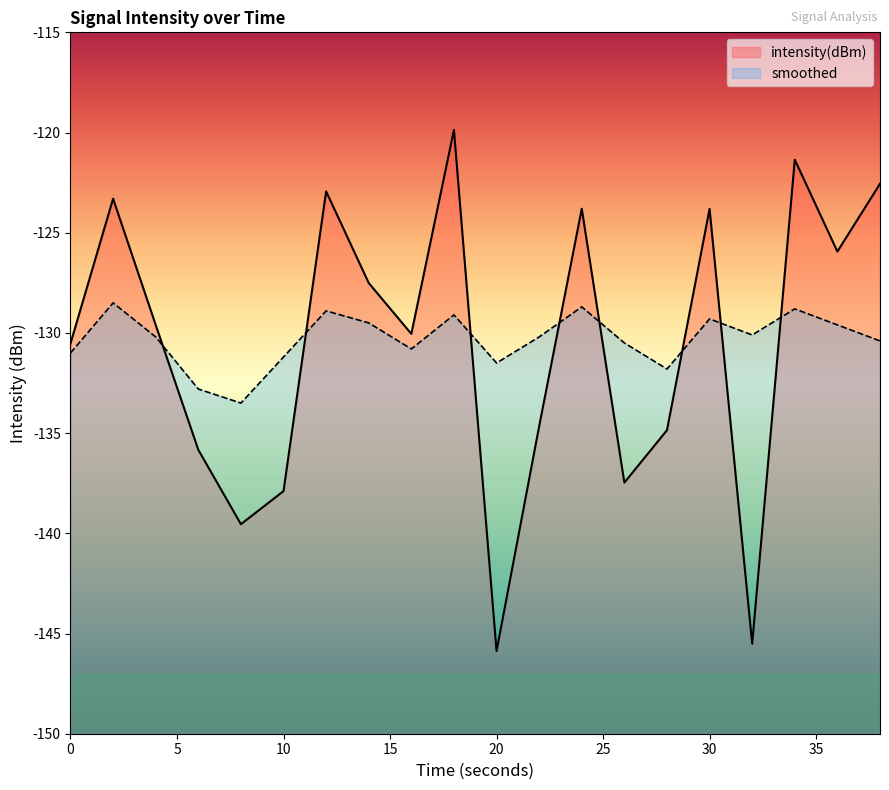

Reading left to right, list all the values displayed in this chart.

intensity(dBm): 0=-130.5	2=-123.3	4=-129.6	6=-135.8	8=-139.5	10=-137.9	12=-122.9	14=-127.5	16=-130.0	18=-119.9	20=-145.9	22=-134.7	24=-123.8	26=-137.5	28=-134.9	30=-123.8	32=-145.5	34=-121.4	36=-125.9	38=-122.6
smoothed: 0=-131.0	2=-128.5	4=-130.2	6=-132.8	8=-133.5	10=-131.2	12=-128.9	14=-129.5	16=-130.8	18=-129.1	20=-131.5	22=-130.2	24=-128.7	26=-130.5	28=-131.8	30=-129.3	32=-130.1	34=-128.8	36=-129.6	38=-130.4